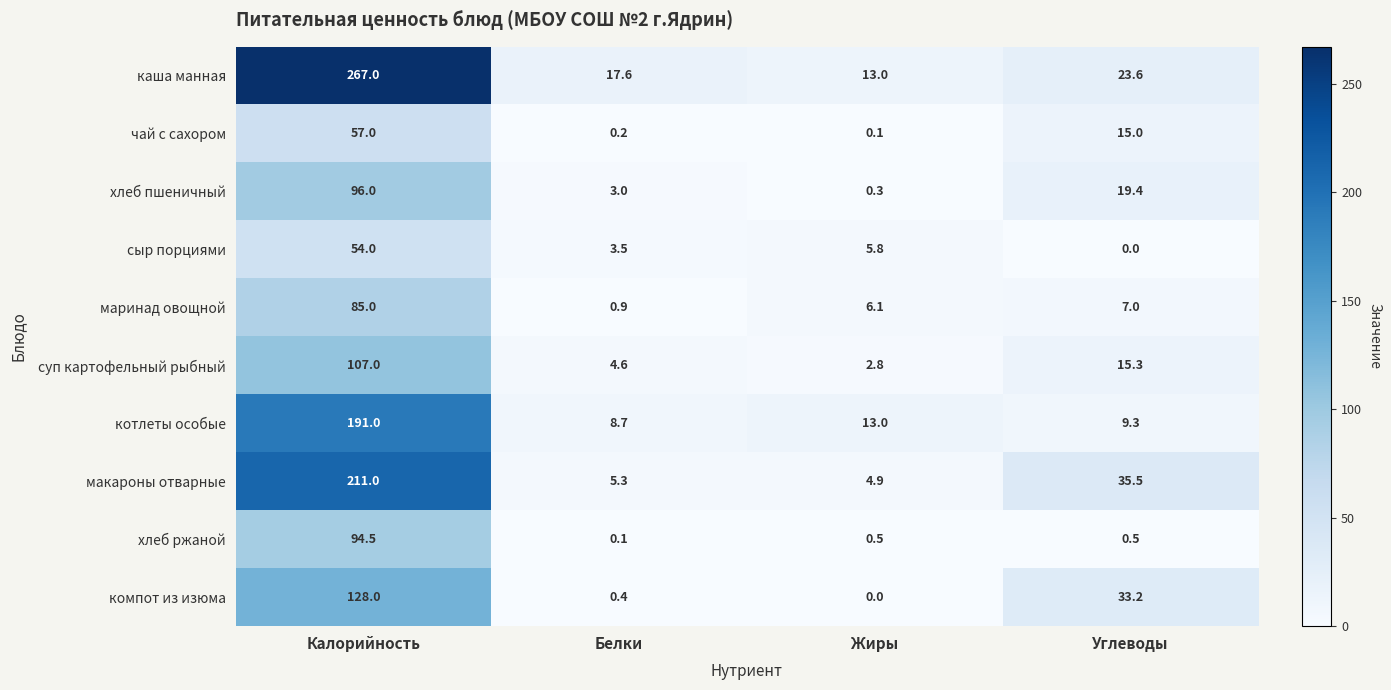

How many series are shown in this chart?

10